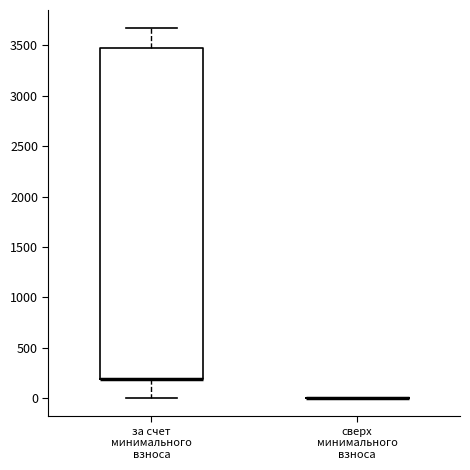

Reading left to right, read every box against the y-axis: the position of its median line, the range the box covers, and the ends of its whiskers. The values are not printed on the chart, so give them approximately, as read against the axis.

за счет минимального взноса: median 200 (drawn on the box's lower edge), box 200 to 3500, whiskers 0 to 3650
сверх минимального взноса: box collapsed to a line at 0, whiskers 0 to 0